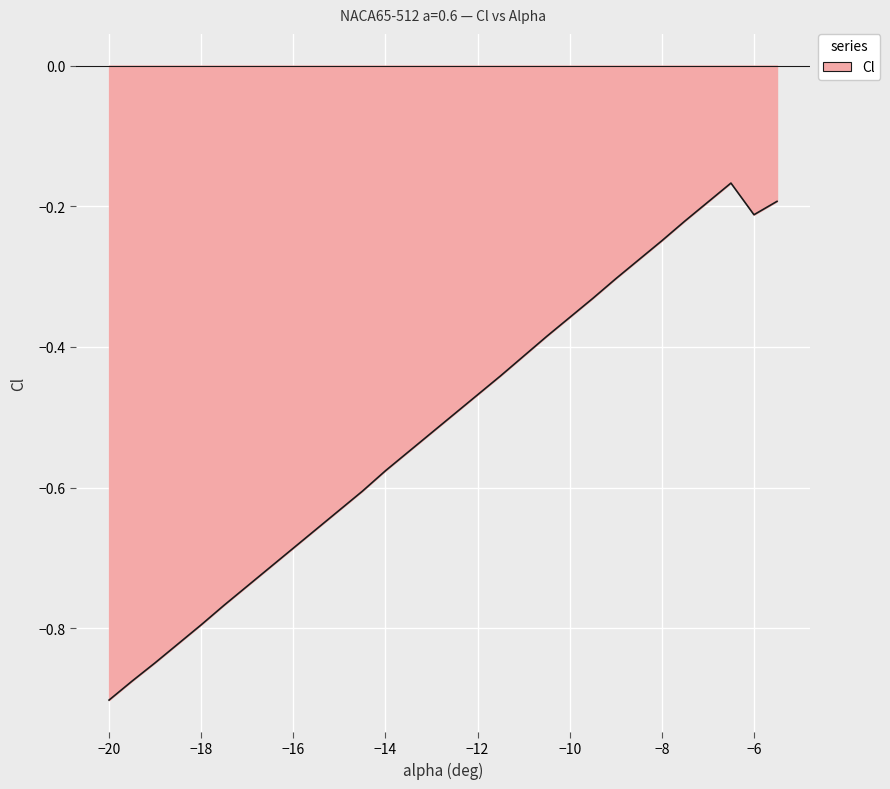

Count the number of data series in this chart.

1